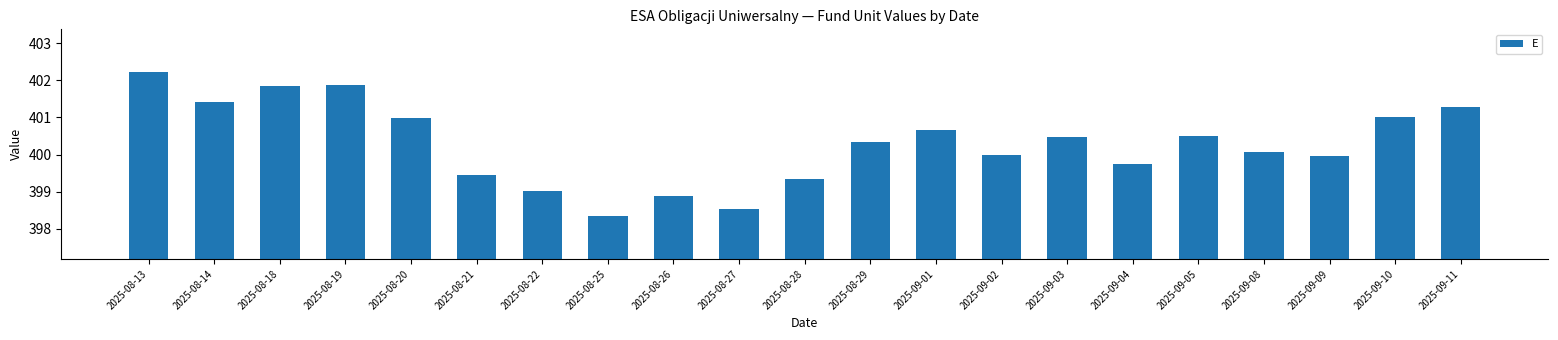

The chart shows a value of 401.0 at 2025-08-20. True or false?

True